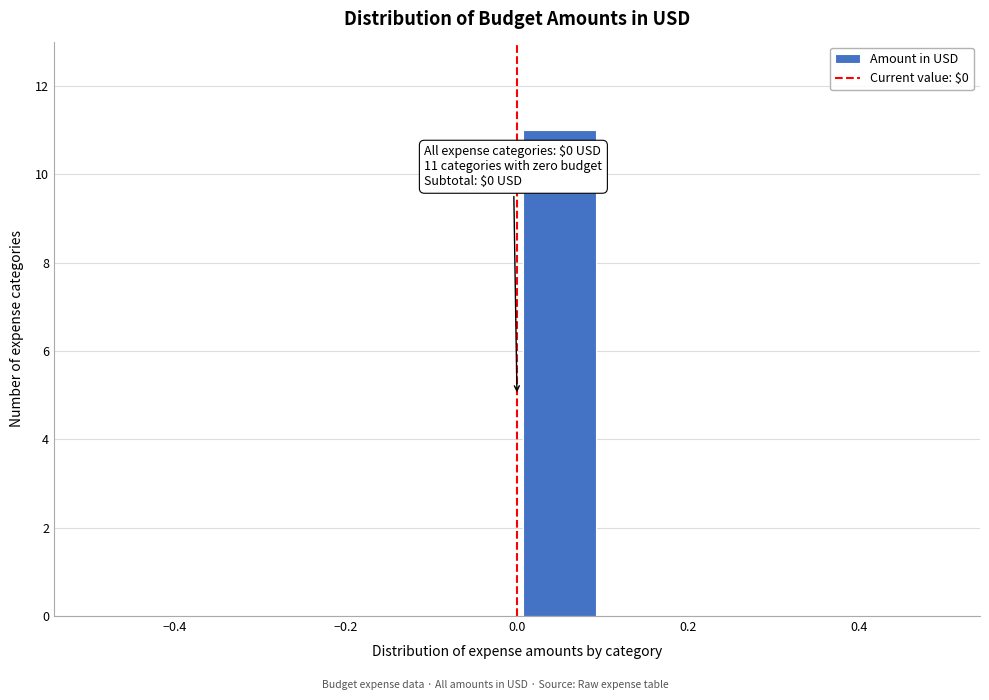

Which range on the x-axis has the tallest bar?

0.0 to 0.1